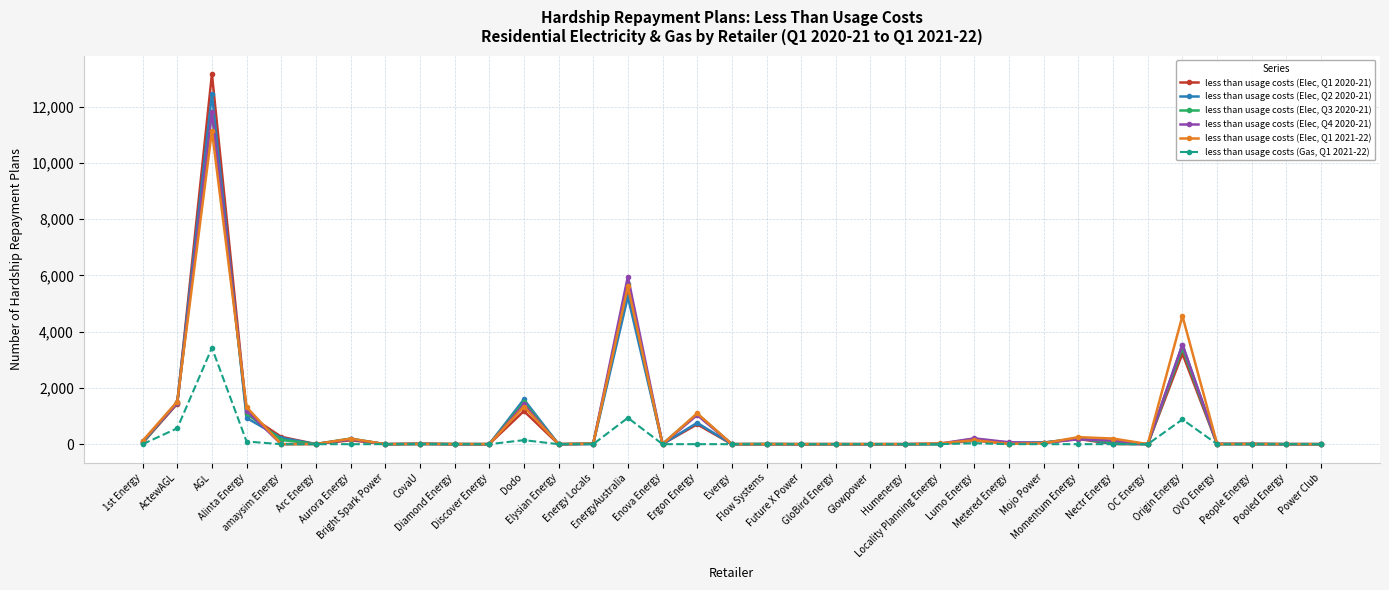

List the series in order of their peak value, lowest first.

less than usage costs (Gas, Q1 2021-22), less than usage costs (Elec, Q1 2021-22), less than usage costs (Elec, Q3 2020-21), less than usage costs (Elec, Q4 2020-21), less than usage costs (Elec, Q2 2020-21), less than usage costs (Elec, Q1 2020-21)